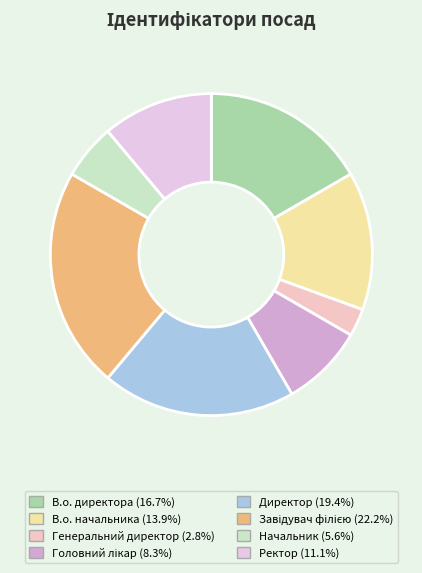

What is the change in value from Головний лікар to Завідувач філією?

+5